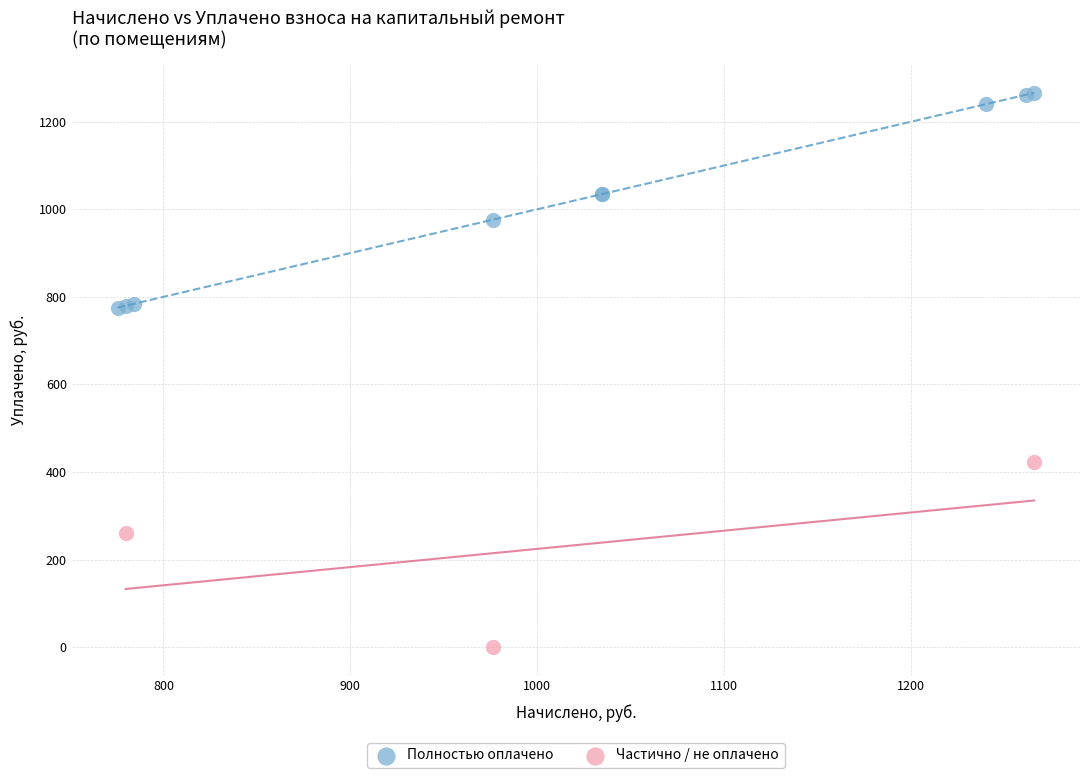

What are all the series names shown in the legend?

Полностью оплачено, Частично / не оплачено